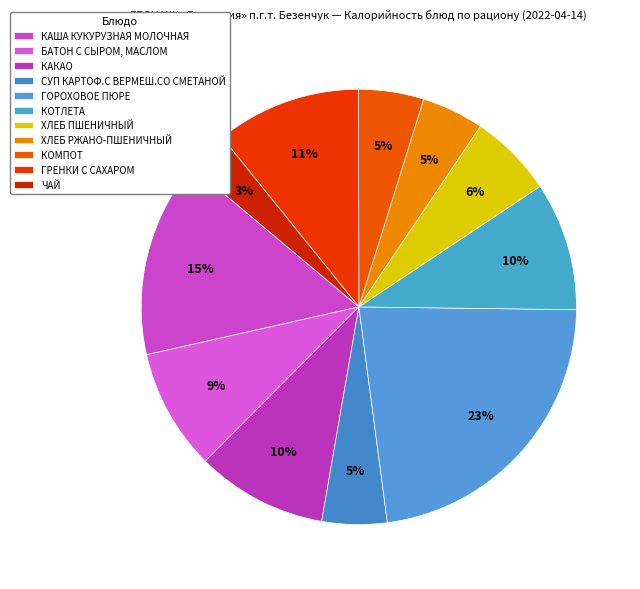

How many slices are in this pie chart?

11